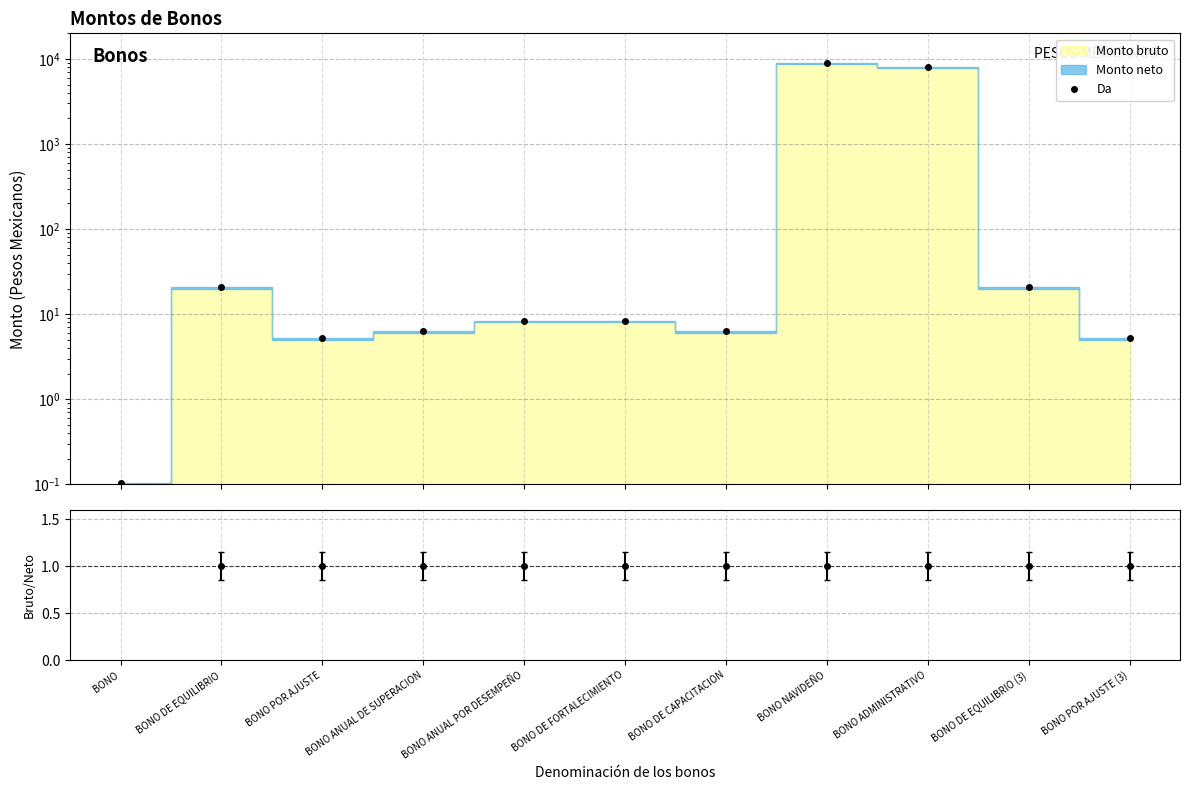

What is the value of the 5th point from the left?

8.4